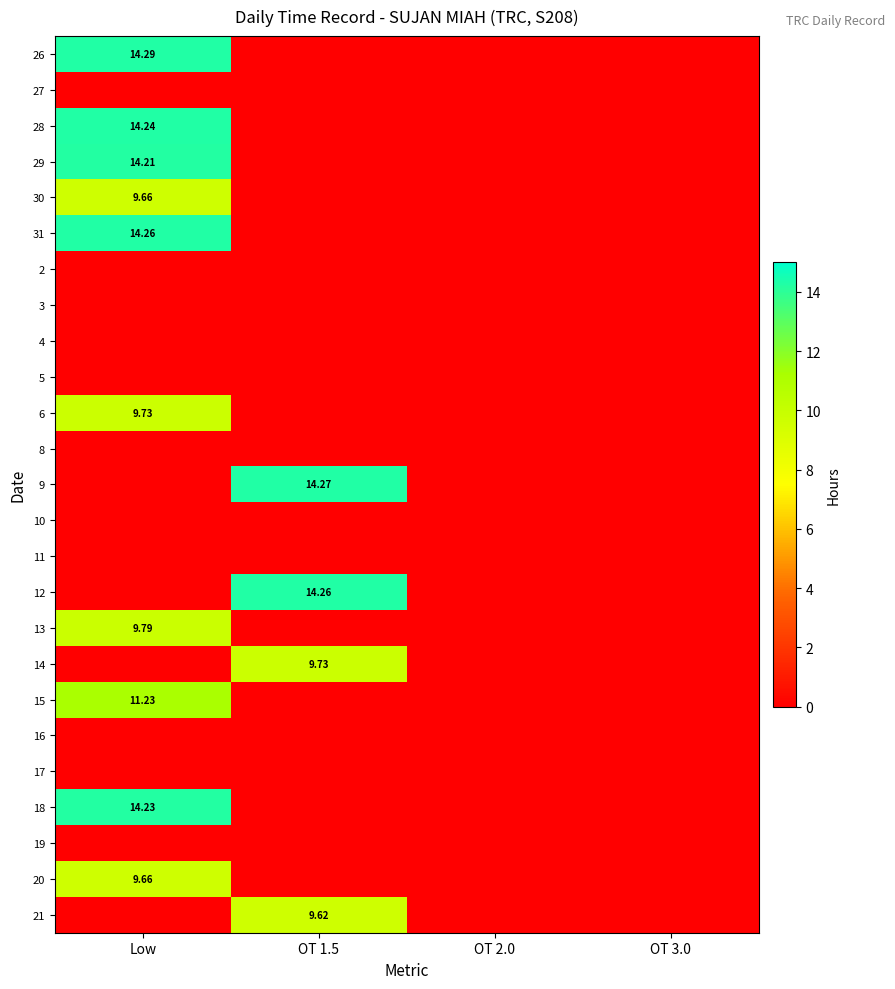

Which series has the largest total across all categories?

26